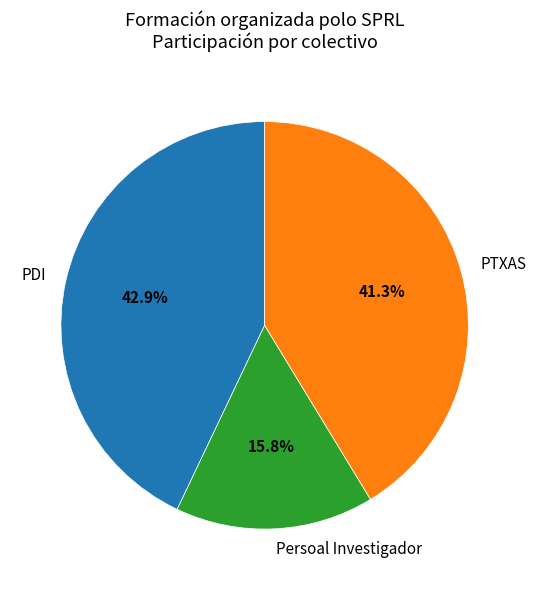

Which slice is the largest?

PDI